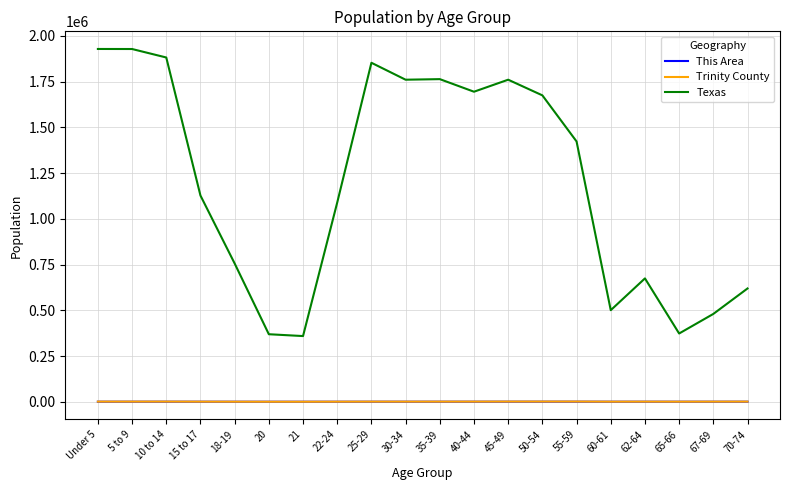

At which label does Trinity County first exceed 684?

Under 5